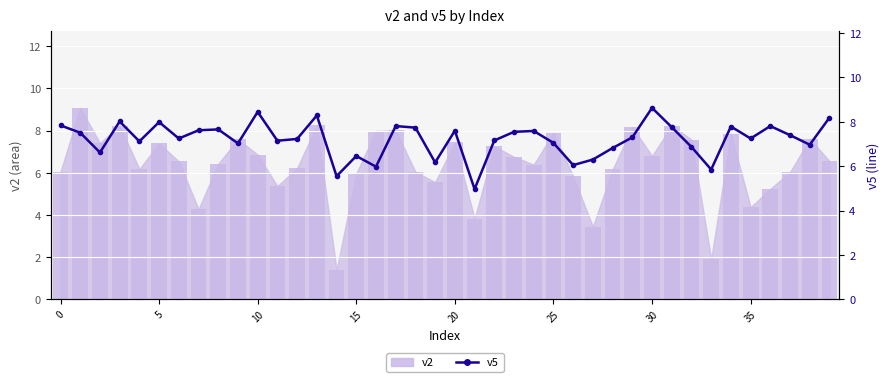

Count the number of categories in the chart.

40